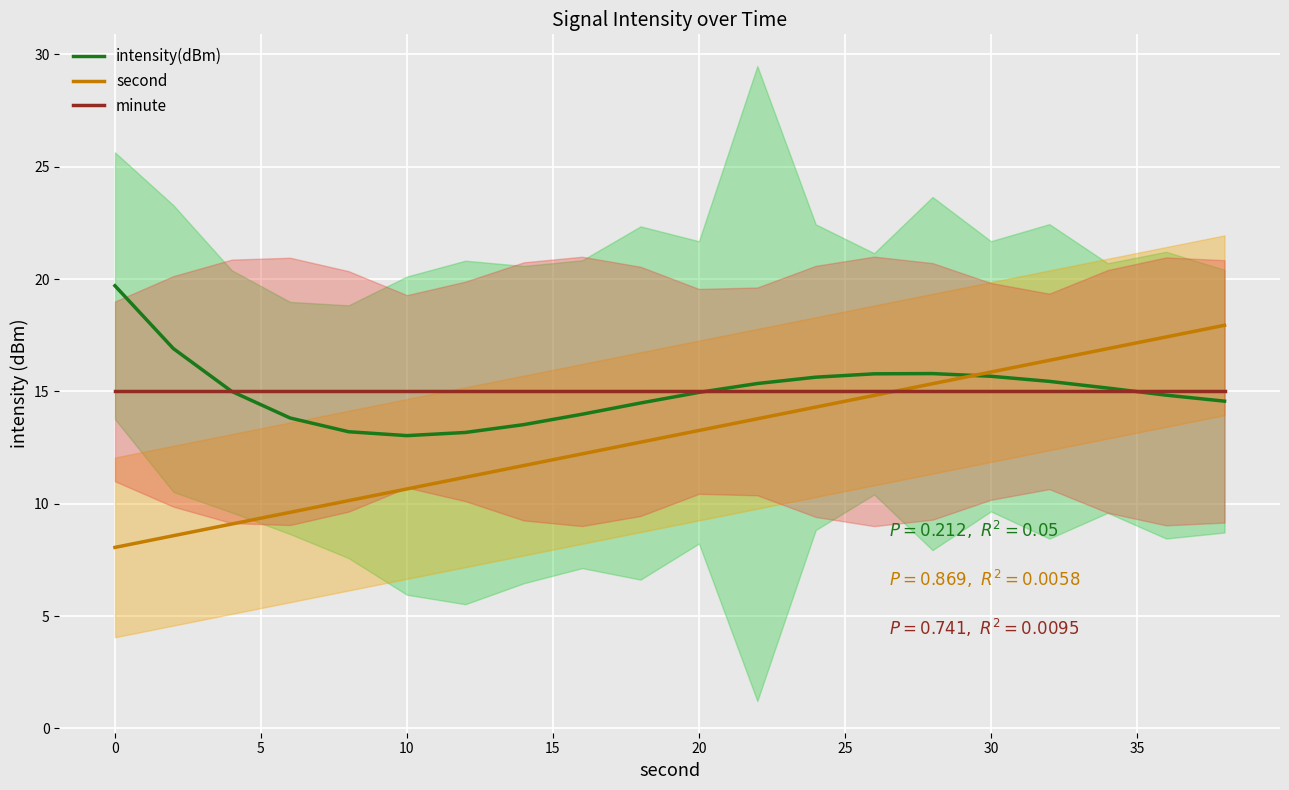

What is the minimum value shown in the chart?

8.1